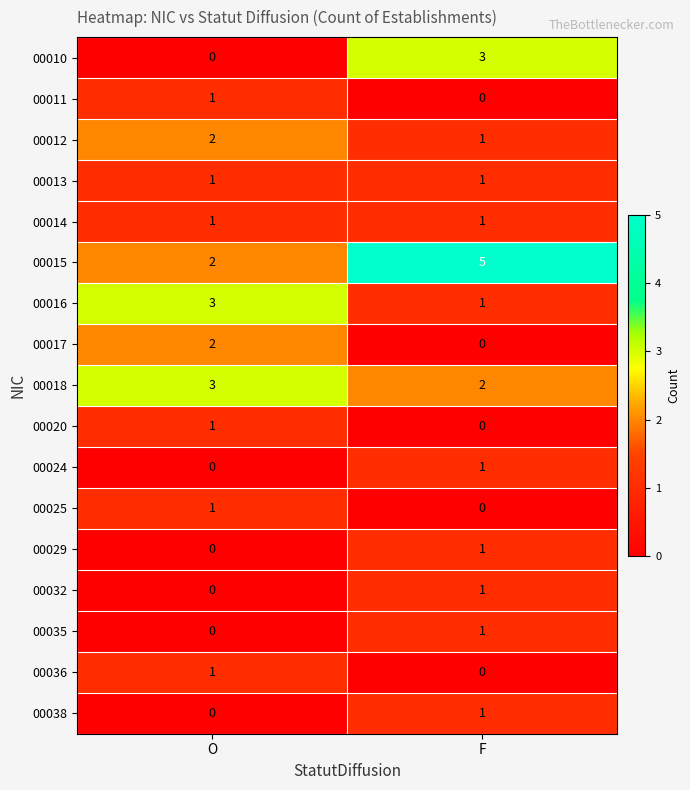

At which category is the sum across all series the highest?

F